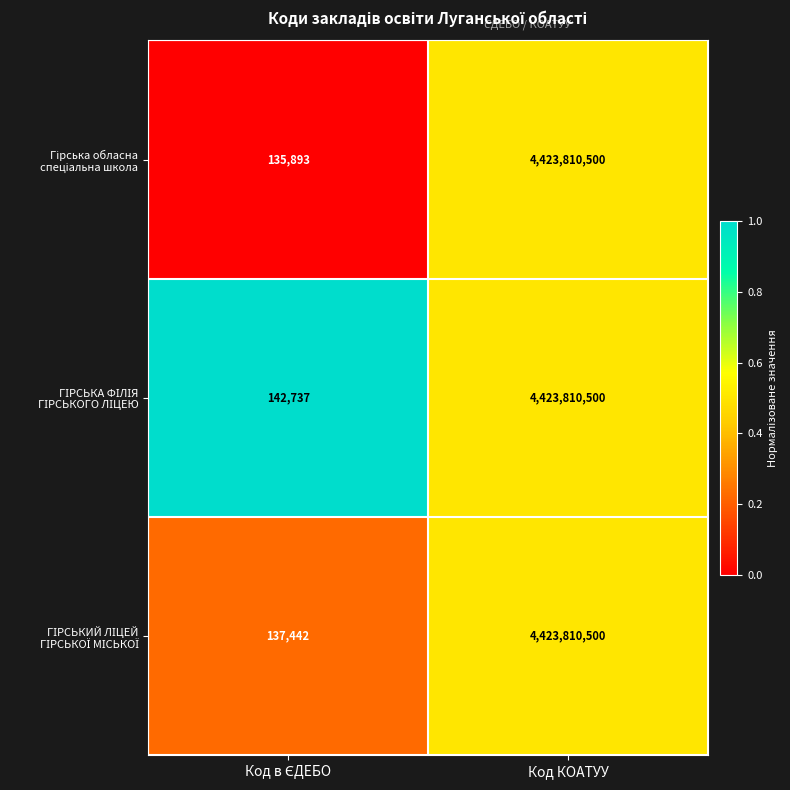

At which category is the sum across all series the highest?

Код КОАТУУ